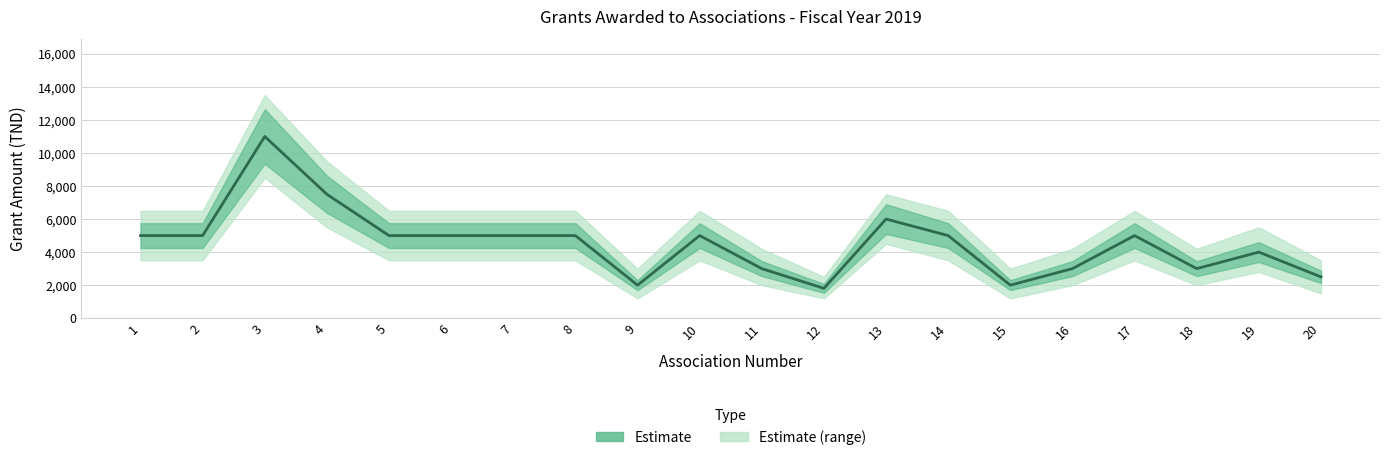

True or false: the data has more than 2 interior local peaks.

True